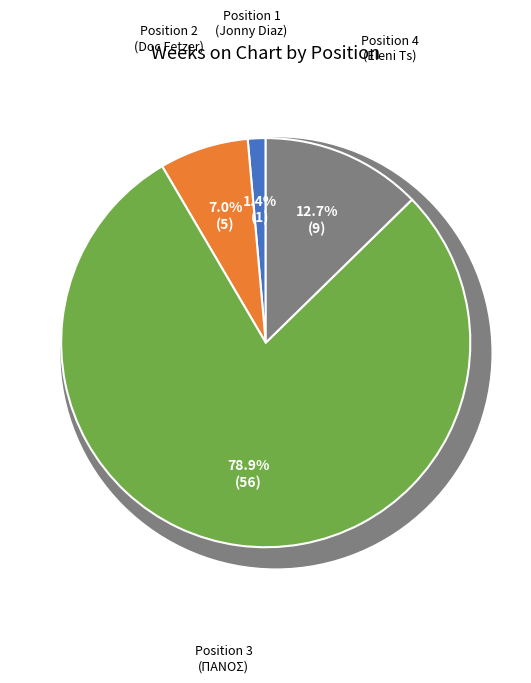

What is the smallest slice in the pie chart?

Position 1 (Jonny Diaz)